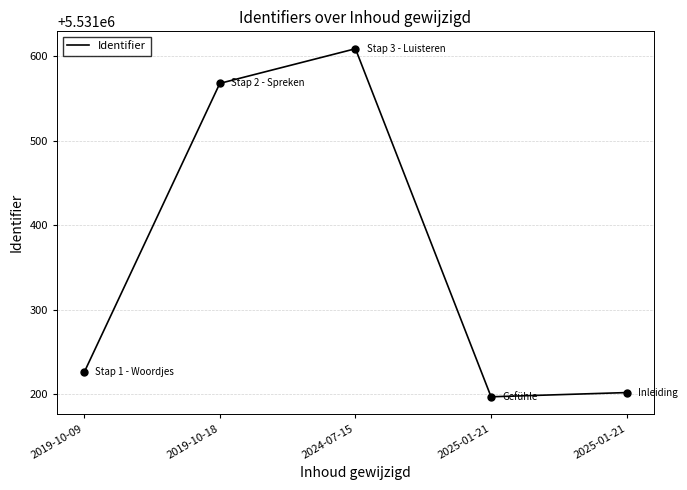

Which has a higher value, 2019-10-09 or 2024-07-15?

2024-07-15